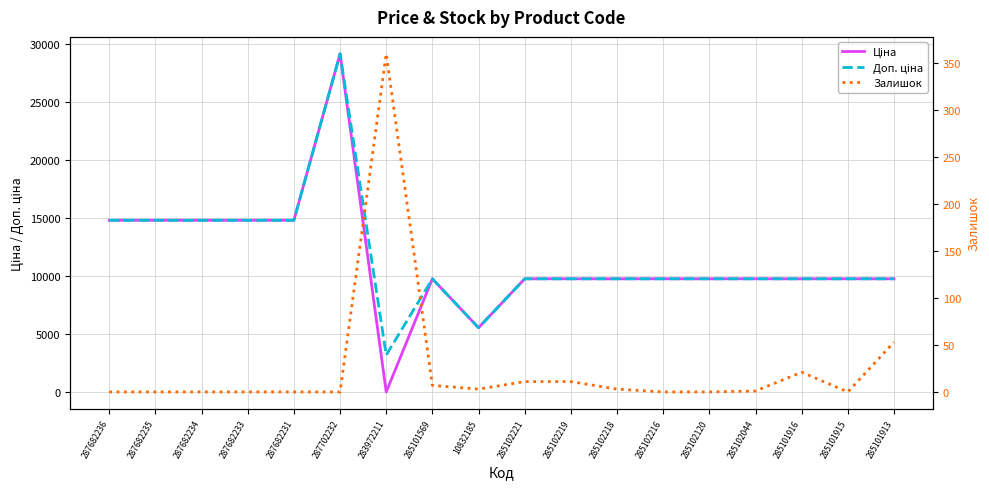

True or false: Ціна and Доп. ціна intersect in this chart.

False